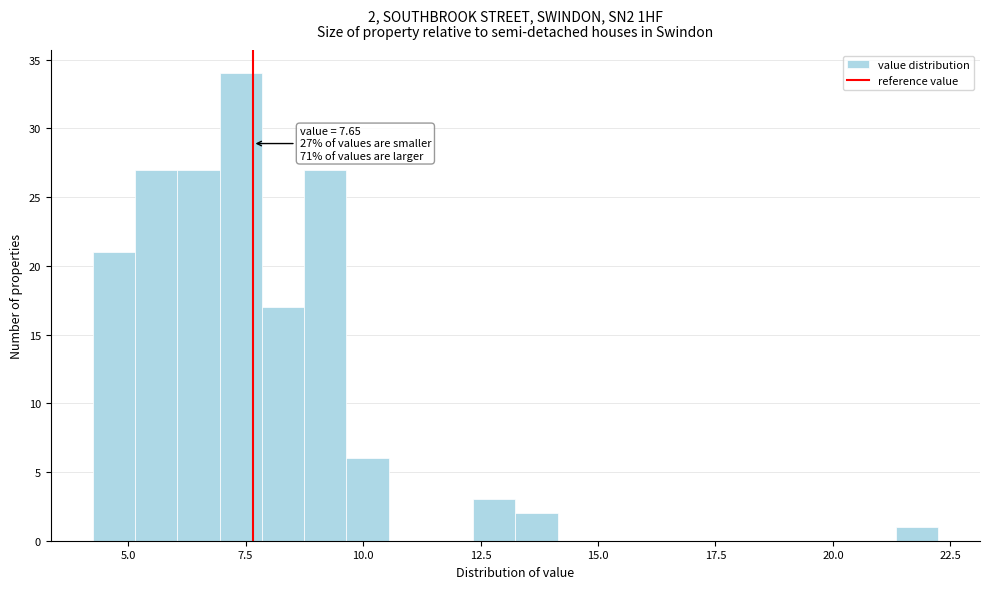

Read against the x-axis, roughly where is the centre of the tallest bar?

7.5